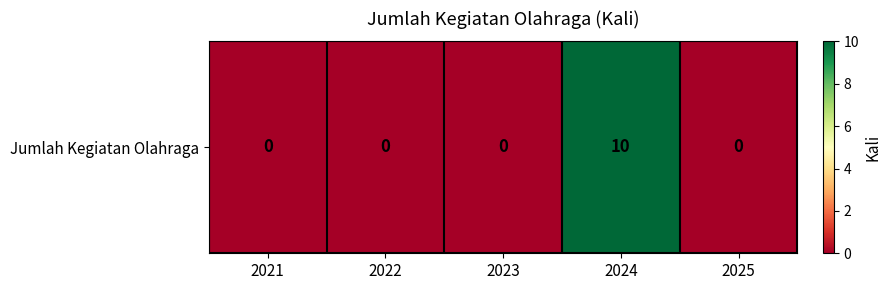

How many values are between 0 and 1?

4